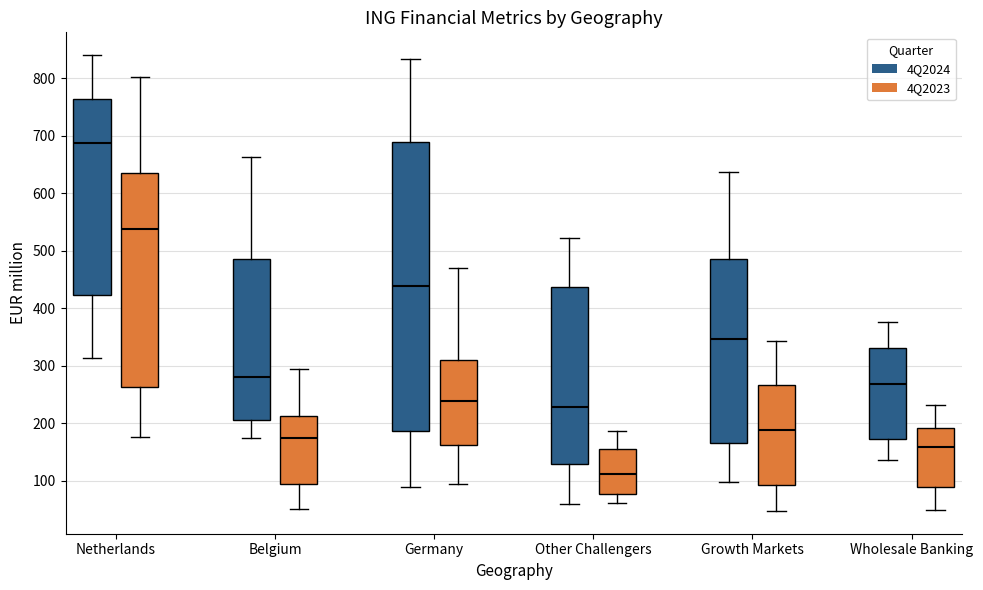

Reading left to right, transcribe this box plot: for each box, give where its median line is, the range the box spans, and where its two whiskers end, as read against the y-axis. The values are not printed on the chart, so give them approximately, as read against the axis.

Netherlands (4Q2024): median 690, box 420 to 760, whiskers 310 to 840
Netherlands (4Q2023): median 540, box 260 to 640, whiskers 180 to 800
Belgium (4Q2024): median 280, box 210 to 490, whiskers 170 to 660
Belgium (4Q2023): median 180, box 90 to 210, whiskers 50 to 290
Germany (4Q2024): median 440, box 190 to 690, whiskers 90 to 830
Germany (4Q2023): median 240, box 160 to 310, whiskers 90 to 470
Other Challengers (4Q2024): median 230, box 130 to 440, whiskers 60 to 520
Other Challengers (4Q2023): median 110, box 80 to 150, whiskers 60 to 190
Growth Markets (4Q2024): median 350, box 170 to 480, whiskers 100 to 640
Growth Markets (4Q2023): median 190, box 90 to 270, whiskers 50 to 340
Wholesale Banking (4Q2024): median 270, box 170 to 330, whiskers 140 to 380
Wholesale Banking (4Q2023): median 160, box 90 to 190, whiskers 50 to 230